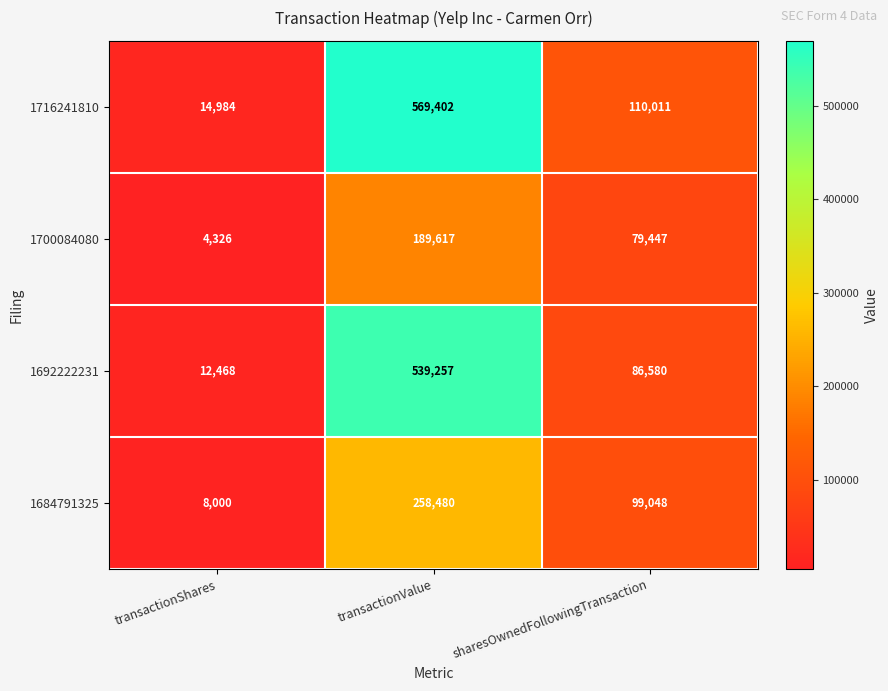

What is the average value of the 1684791325 series?

121843